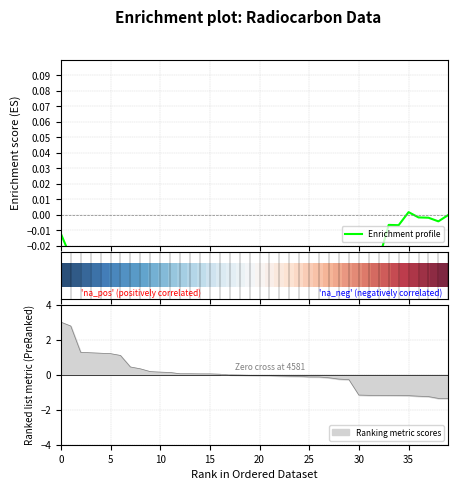

Read the Enrichment profile value at 11.

-0.1